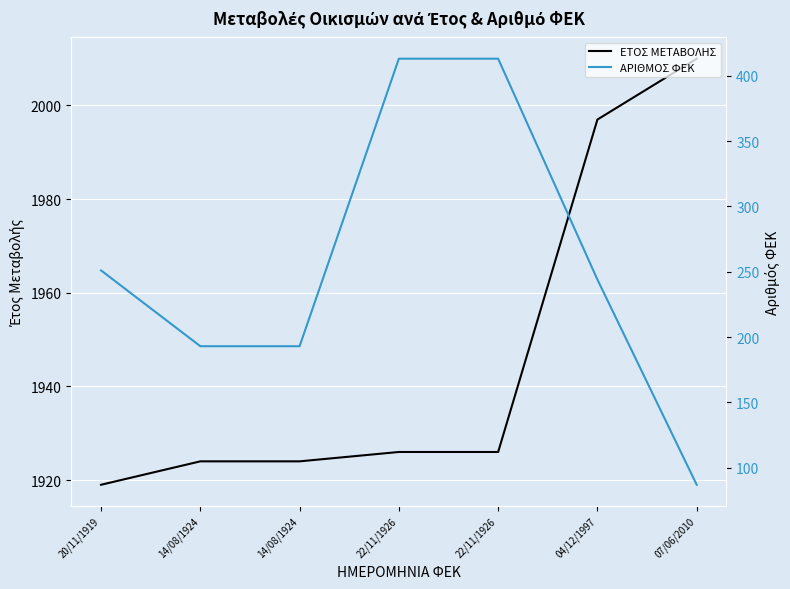

What is the maximum value shown in the chart?

2010